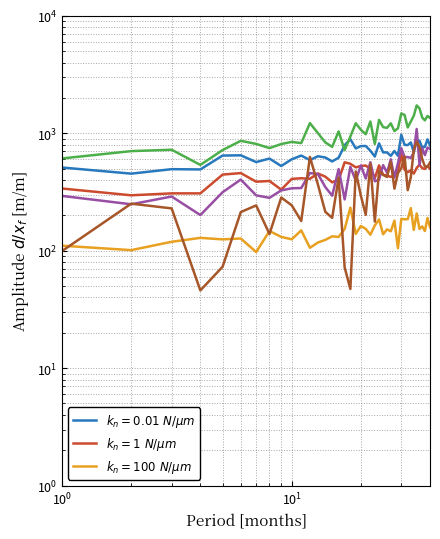

True or false: Fiscal Result has a value of 532.0 at 12.

False